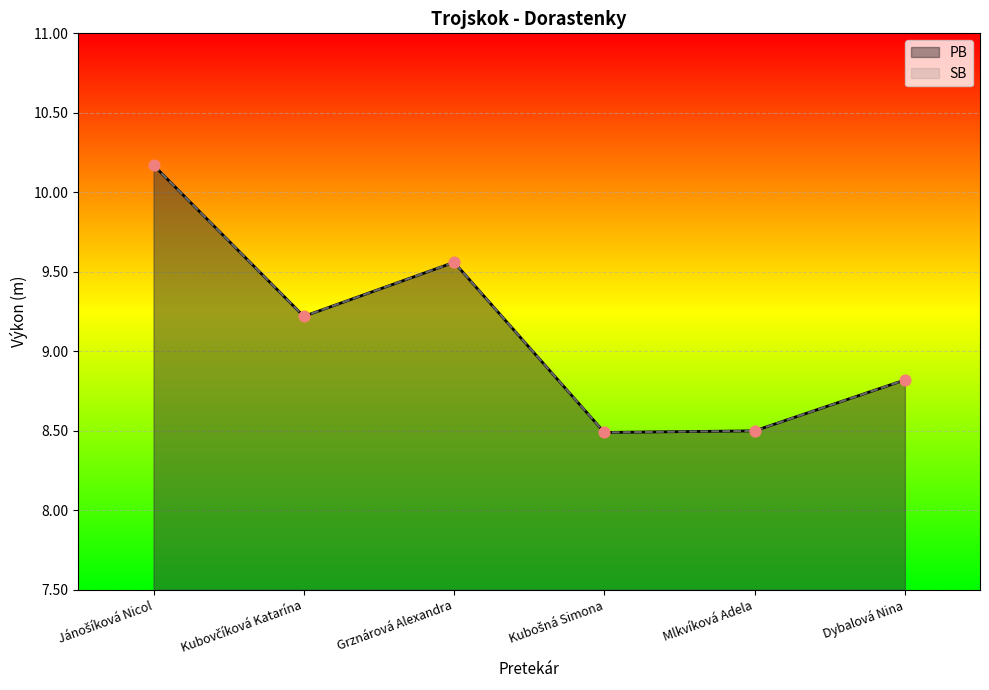

What is the total value across all series at Jánošíková Nicol?

20.3